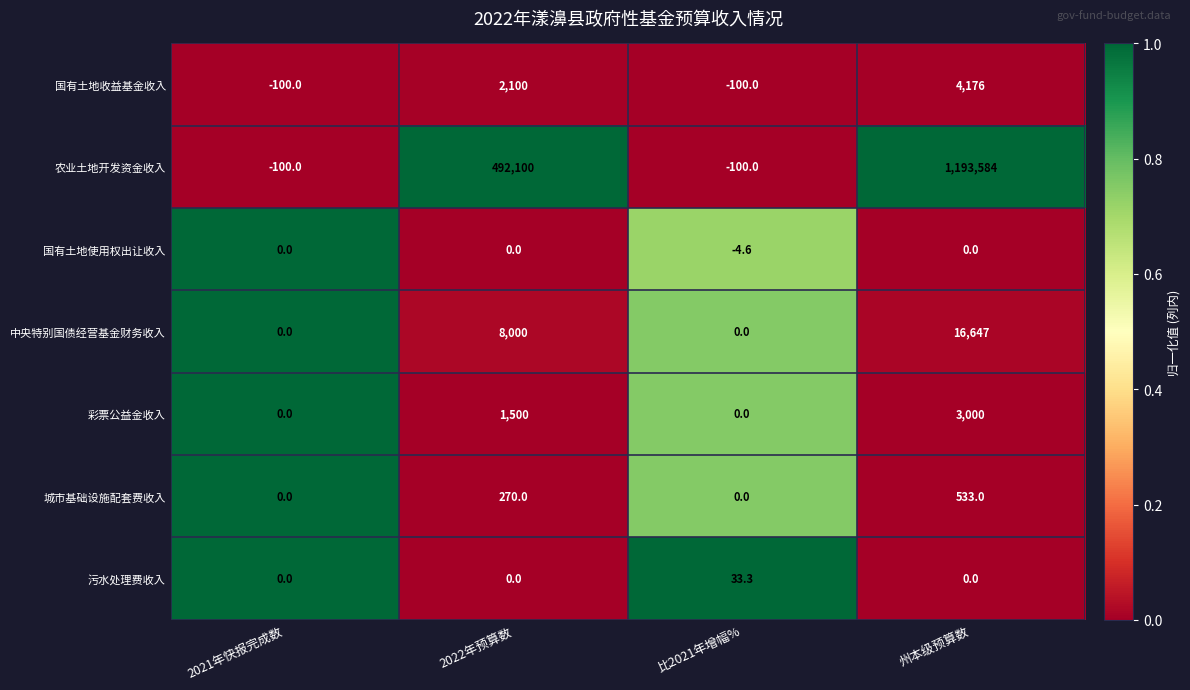

Which series has the largest total across all categories?

农业土地开发资金收入